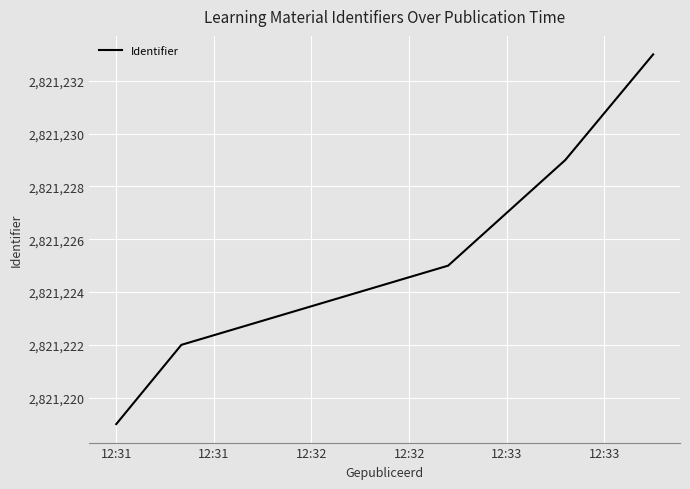

Reading left to right, list all the values displayed in this chart.

2821219	2821222	2821225	2821229	2821233